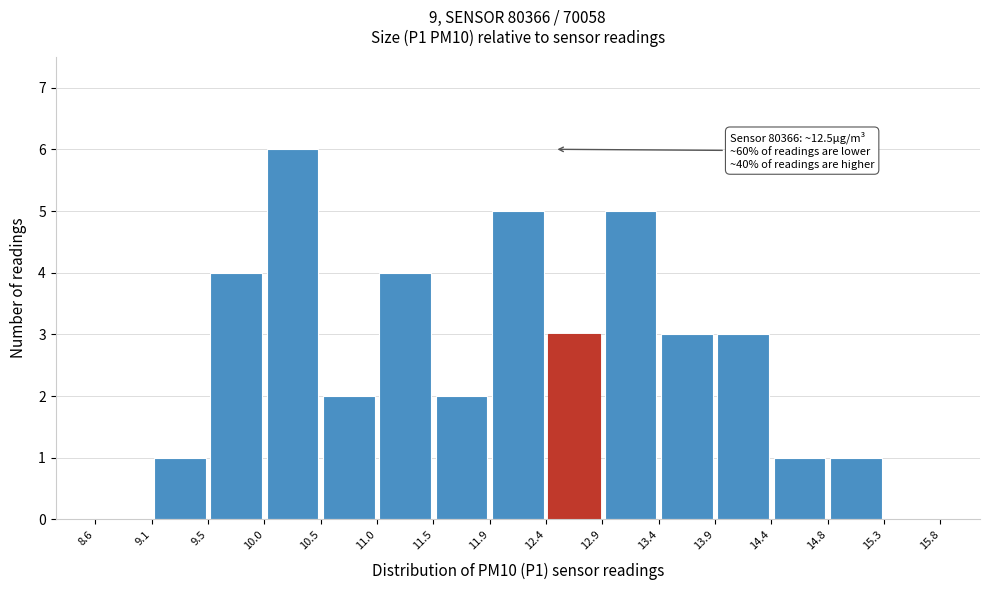

Over which range of the x-axis is the bar tallest?

10.0 to 10.5